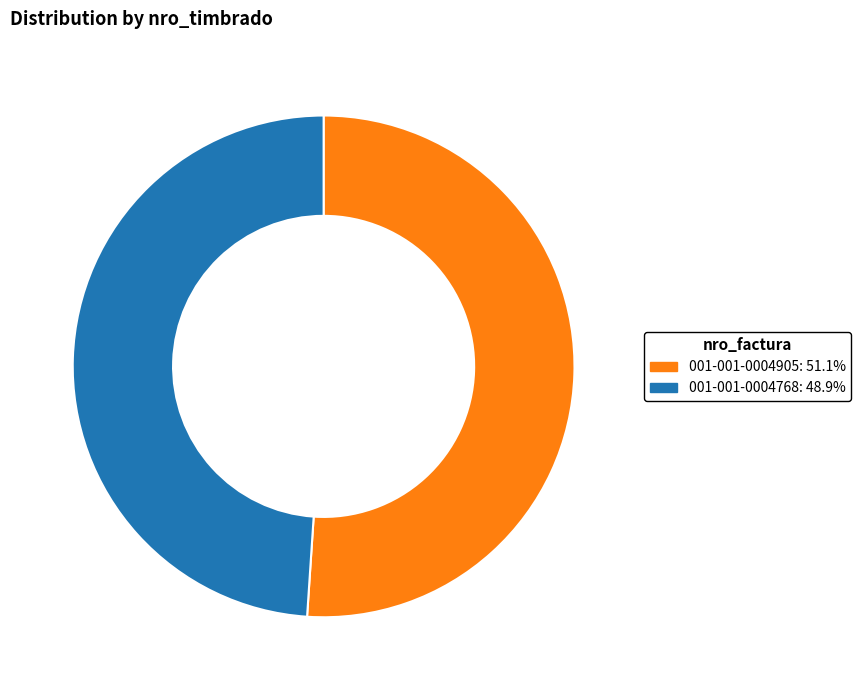

What is the ratio of the value at 001-001-0004905 to the value at 001-001-0004768?

1.0